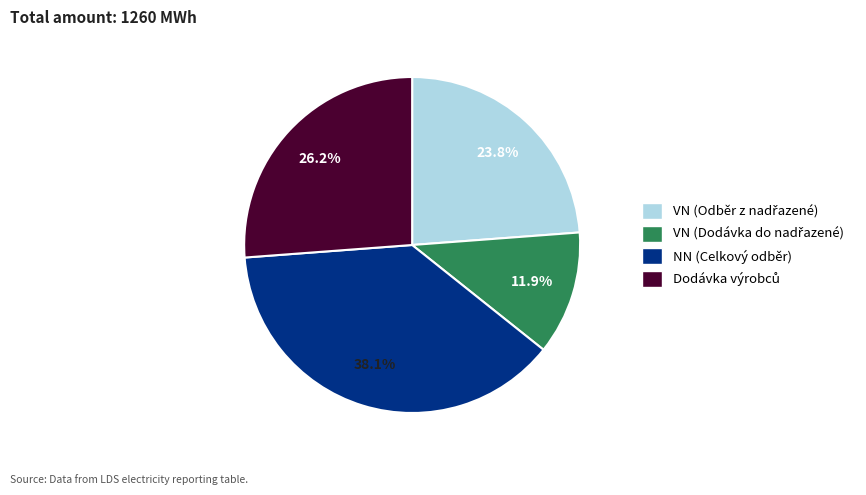

What is the largest slice in the pie chart?

NN (Celkový odběr)